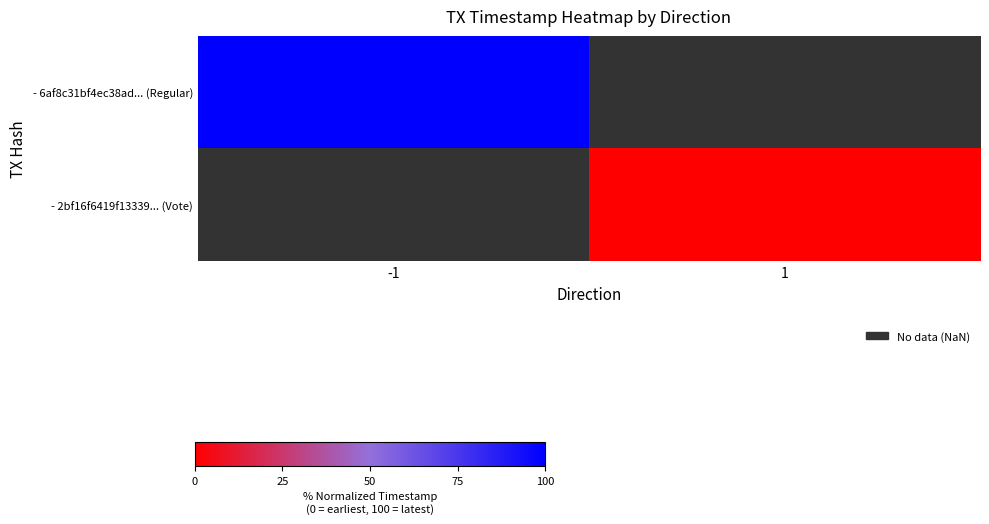

Is the value of - 2bf16f6419f13339... (Vote) at -1 greater than the value of - 6af8c31bf4ec38ad... (Regular) at -1?

No